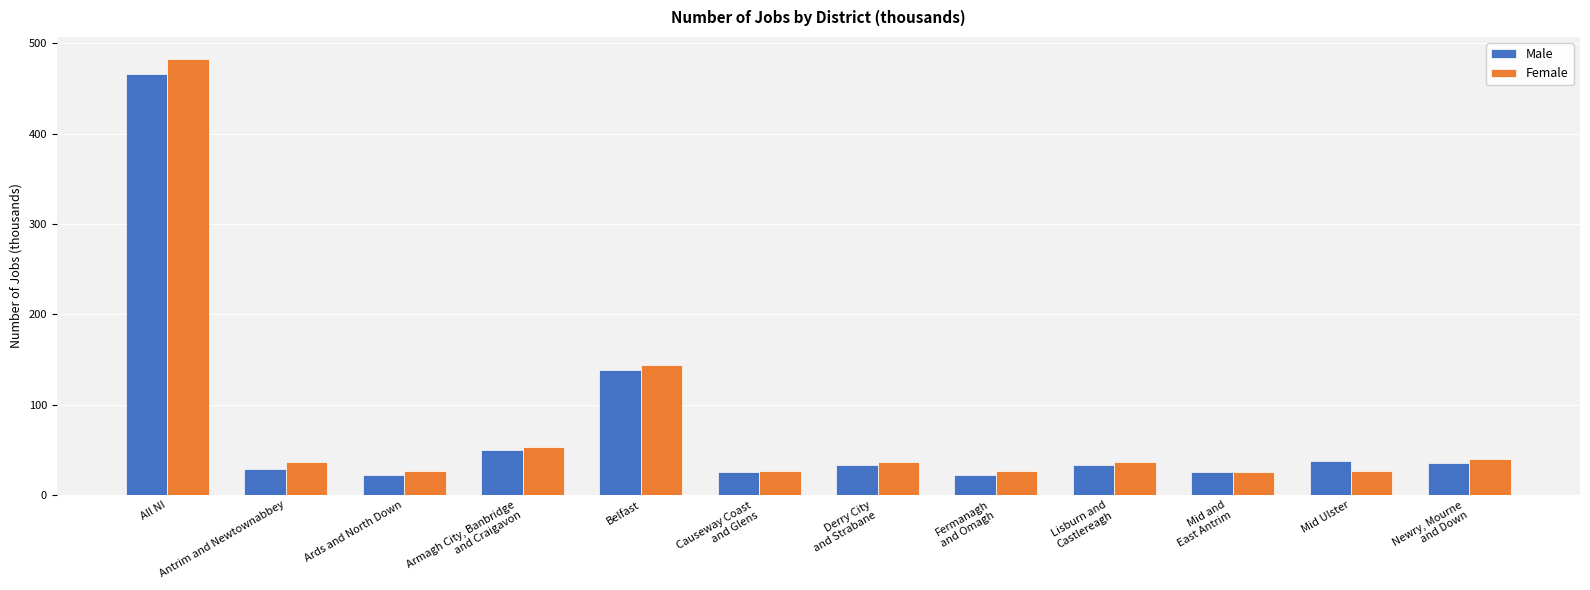

What is the smallest value displayed?

22